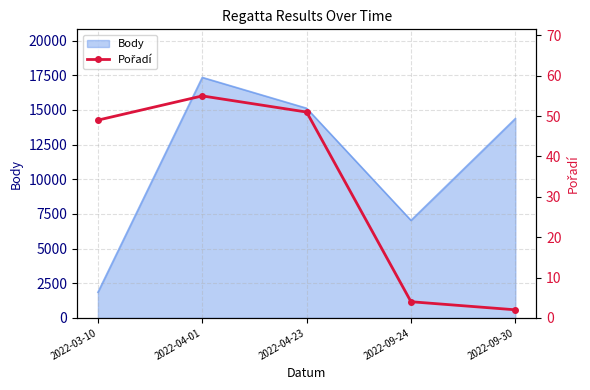

True or false: the data has more than 2 interior local peaks.

False